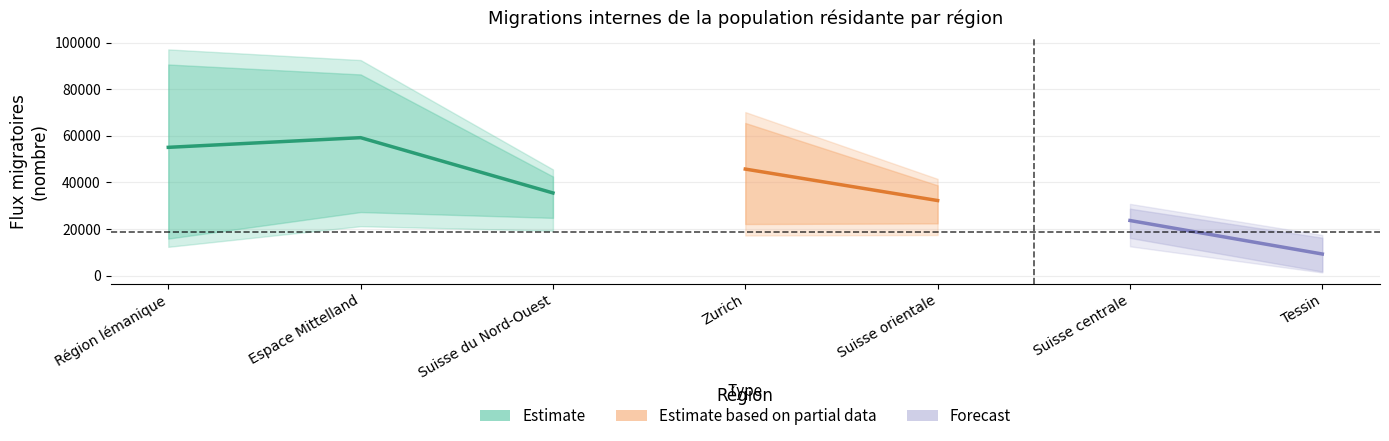

Count the number of categories in the chart.

7